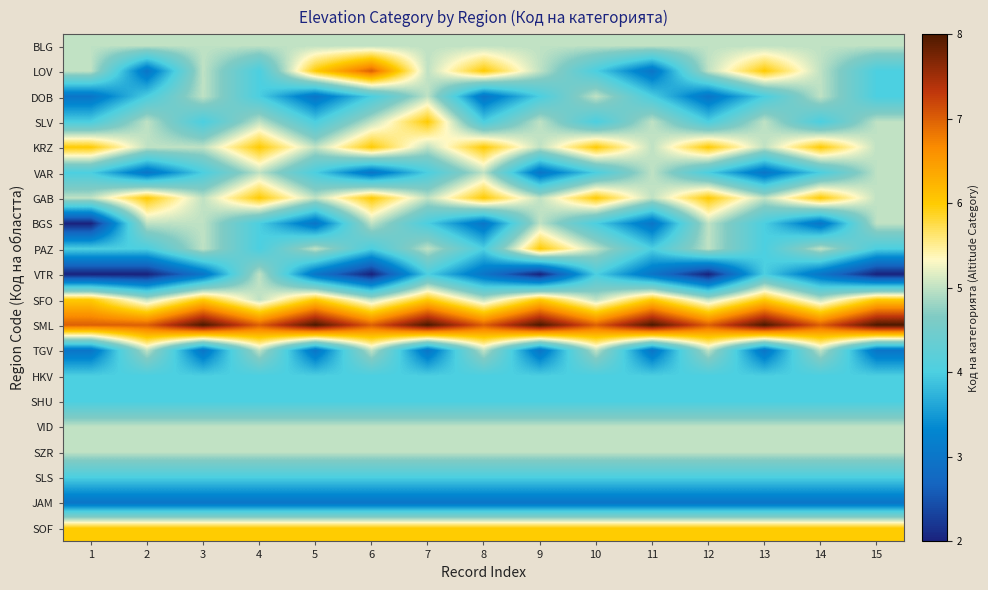

Reading left to right, transcribe all the data shown in this chart.

BLG: 1=5	2=5	3=5	4=5	5=5	6=5	7=5	8=5	9=5	10=5	11=5	12=5	13=5	14=5	15=5
LOV: 1=5	2=3	3=5	4=4	5=6	6=7	7=5	8=6	9=5	10=4	11=3	12=5	13=6	14=5	15=4
DOB: 1=3	2=4	3=5	4=4	5=3	6=4	7=5	8=3	9=4	10=5	11=4	12=3	13=4	14=5	15=4
SLV: 1=4	2=5	3=4	4=5	5=4	6=5	7=6	8=4	9=5	10=4	11=5	12=4	13=5	14=4	15=5
KRZ: 1=6	2=5	3=5	4=6	5=5	6=6	7=5	8=6	9=5	10=6	11=5	12=6	13=5	14=6	15=5
VAR: 1=4	2=3	3=4	4=5	5=4	6=3	7=4	8=5	9=3	10=4	11=5	12=4	13=3	14=4	15=5
GAB: 1=5	2=6	3=5	4=6	5=5	6=6	7=5	8=6	9=5	10=6	11=5	12=6	13=5	14=6	15=5
BGS: 1=2	2=5	3=5	4=4	5=3	6=5	7=4	8=3	9=5	10=4	11=3	12=5	13=4	14=3	15=5
PAZ: 1=4	2=4	3=5	4=4	5=5	6=4	7=5	8=4	9=6	10=5	11=4	12=5	13=4	14=5	15=4
VTR: 1=2	2=2	3=3	4=5	5=3	6=2	7=4	8=3	9=2	10=4	11=3	12=2	13=4	14=3	15=2
SFO: 1=6	2=5	3=6	4=5	5=6	6=5	7=6	8=5	9=6	10=5	11=6	12=5	13=6	14=5	15=6
SML: 1=7	2=7	3=8	4=7	5=8	6=7	7=8	8=7	9=8	10=7	11=8	12=7	13=8	14=7	15=8
TGV: 1=3	2=5	3=3	4=5	5=3	6=5	7=3	8=5	9=3	10=5	11=3	12=5	13=3	14=5	15=3
HKV: 1=4	2=4	3=4	4=4	5=4	6=4	7=4	8=4	9=4	10=4	11=4	12=4	13=4	14=4	15=4
SHU: 1=4	2=4	3=4	4=4	5=4	6=4	7=4	8=4	9=4	10=4	11=4	12=4	13=4	14=4	15=4
VID: 1=5	2=5	3=5	4=5	5=5	6=5	7=5	8=5	9=5	10=5	11=5	12=5	13=5	14=5	15=5
SZR: 1=5	2=5	3=5	4=5	5=5	6=5	7=5	8=5	9=5	10=5	11=5	12=5	13=5	14=5	15=5
SLS: 1=4	2=4	3=4	4=4	5=4	6=4	7=4	8=4	9=4	10=4	11=4	12=4	13=4	14=4	15=4
JAM: 1=3	2=3	3=3	4=3	5=3	6=3	7=3	8=3	9=3	10=3	11=3	12=3	13=3	14=3	15=3
SOF: 1=6	2=6	3=6	4=6	5=6	6=6	7=6	8=6	9=6	10=6	11=6	12=6	13=6	14=6	15=6